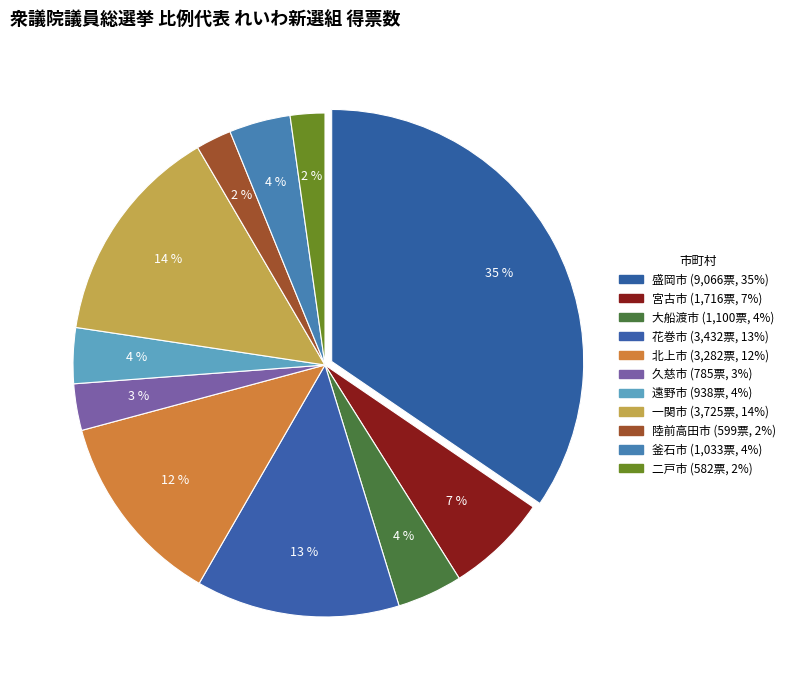

Which slice is the smallest?

二戸市